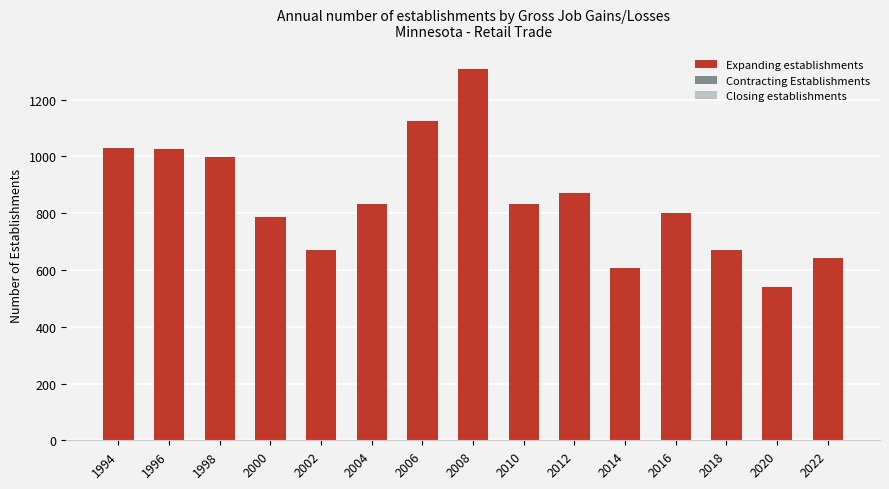

What is the change in value from 2012 to 2014?

-266